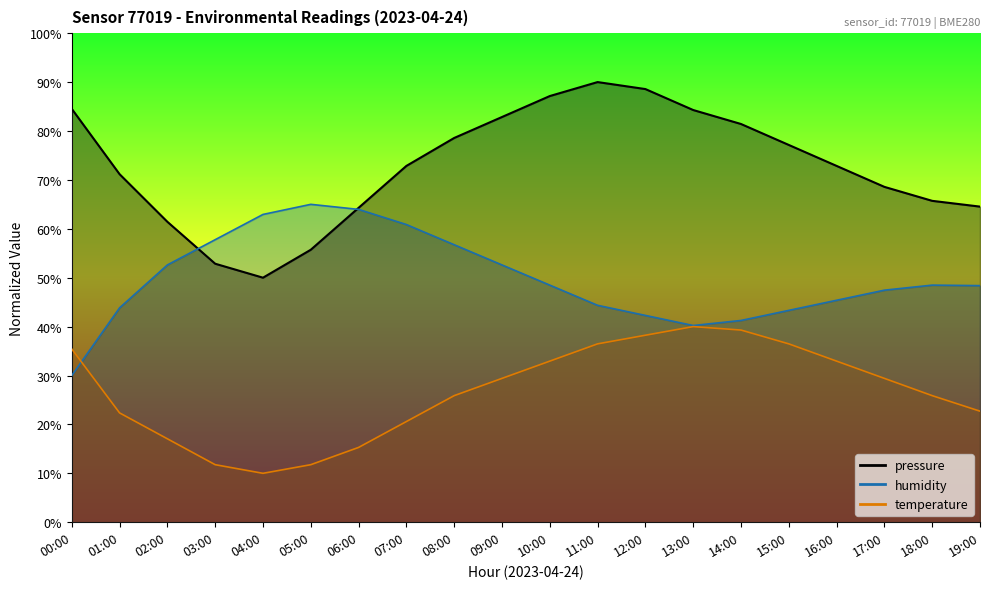

Which series has the largest total across all categories?

pressure